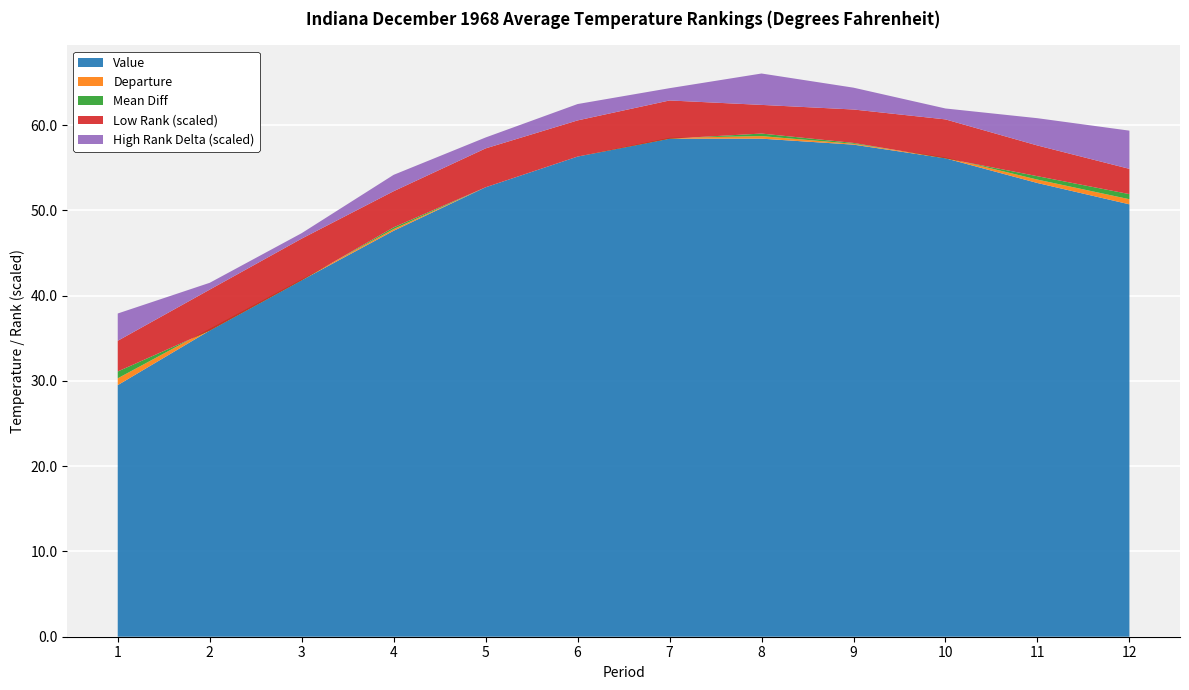

Reading left to right, transcribe all the data shown in this chart.

Value: 1=29.5	2=35.9	3=41.8	4=47.6	5=52.7	6=56.3	7=58.4	8=58.4	9=57.7	10=56.1	11=53.2	12=50.7
1901-2000 Mean: 1=30.3	2=35.7	3=41.7	4=47.8	5=52.7	6=56.3	7=58.3	8=58.7	9=57.8	10=56.0	11=53.6	12=51.3
Departure: 1=-0.8	2=0.2	3=0.1	4=-0.2	5=0.0	6=0.0	7=0.1	8=-0.3	9=-0.1	10=0.1	11=-0.4	12=-0.6
Low Rank: 1=45.0	2=60.0	3=61.0	4=53.0	5=57.0	6=53.0	7=56.0	8=42.0	9=49.0	10=57.0	11=45.0	12=37.0
High Rank: 1=85.0	2=70.0	3=69.0	4=77.0	5=73.0	6=77.0	7=74.0	8=88.0	9=81.0	10=73.0	11=85.0	12=93.0